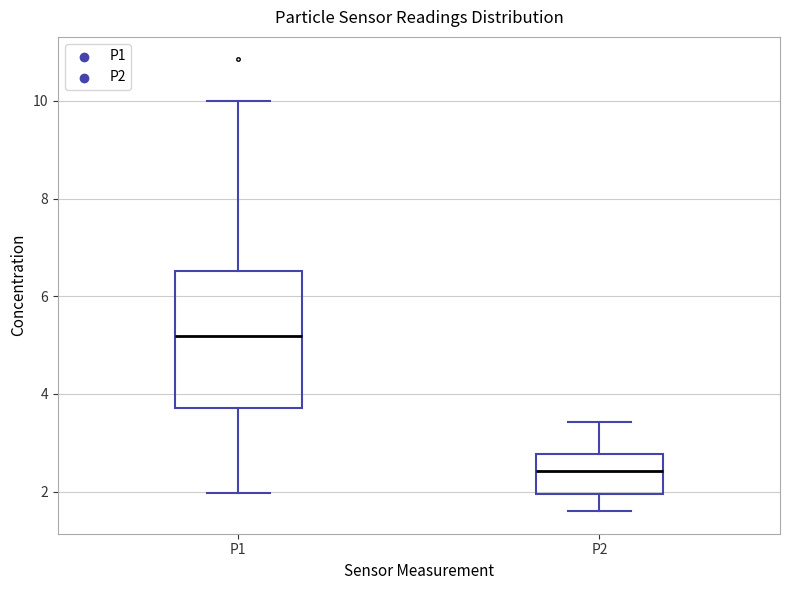

Reading left to right, transcribe this box plot: for each box, give where its median line is, the range the box spans, and where its two whiskers end, as read against the y-axis. The values are not printed on the chart, so give them approximately, as read against the axis.

P1: median 5.2, box 3.8 to 6.6, whiskers 2.0 to 10.0
P2: median 2.4, box 2.0 to 2.8, whiskers 1.6 to 3.4